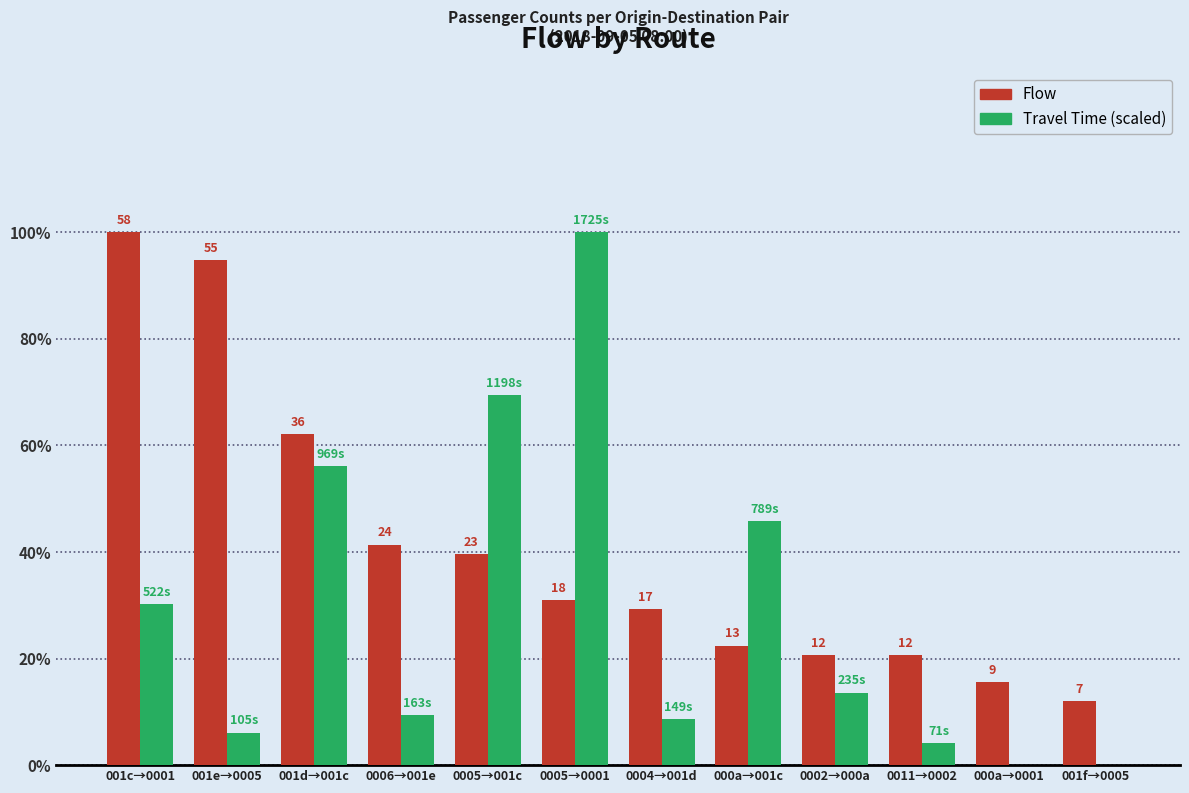

Reading right to left, what are all the values shown in this chart?

Flow: 001f→0005=12.1	000a→0001=15.5	0011→0002=20.7	0002→000a=20.7	000a→001c=22.4	0004→001d=29.3	0005→0001=31.0	0005→001c=39.7	0006→001e=41.4	001d→001c=62.1	001e→0005=94.8	001c→0001=100.0
Travel Time (scaled): 001f→0005=0.0	000a→0001=0.0	0011→0002=4.1	0002→000a=13.6	000a→001c=45.7	0004→001d=8.6	0005→0001=100.0	0005→001c=69.4	0006→001e=9.4	001d→001c=56.2	001e→0005=6.1	001c→0001=30.3